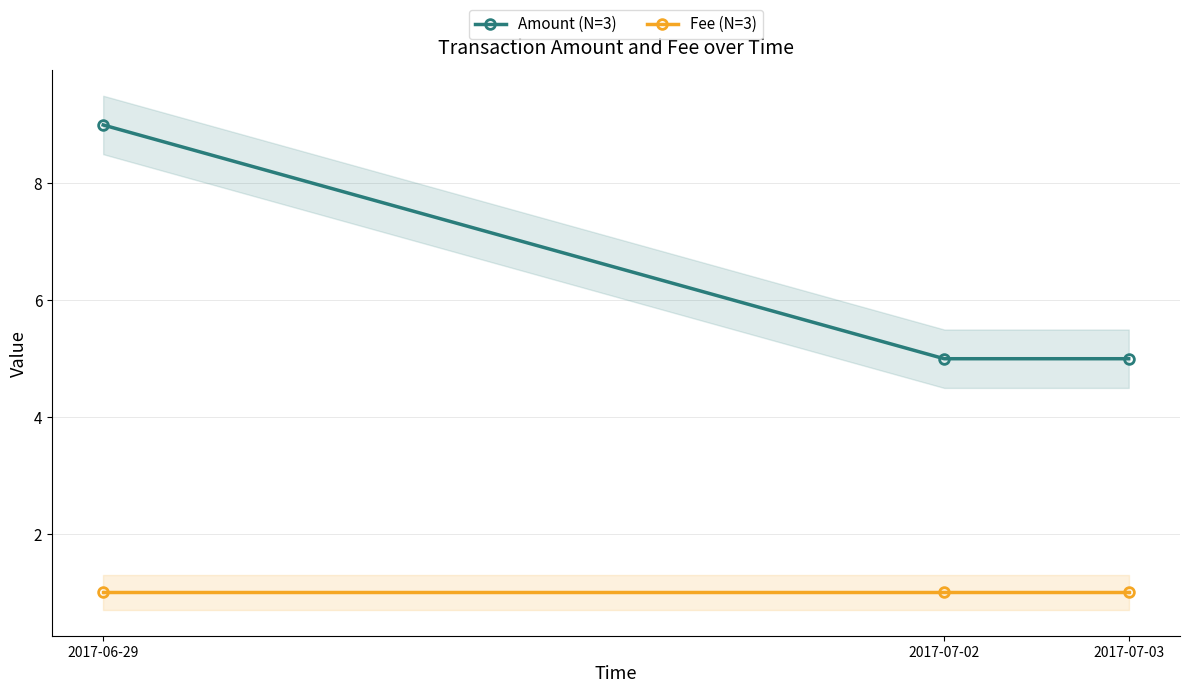

What is the label of the 3rd point from the right?

2017-06-29